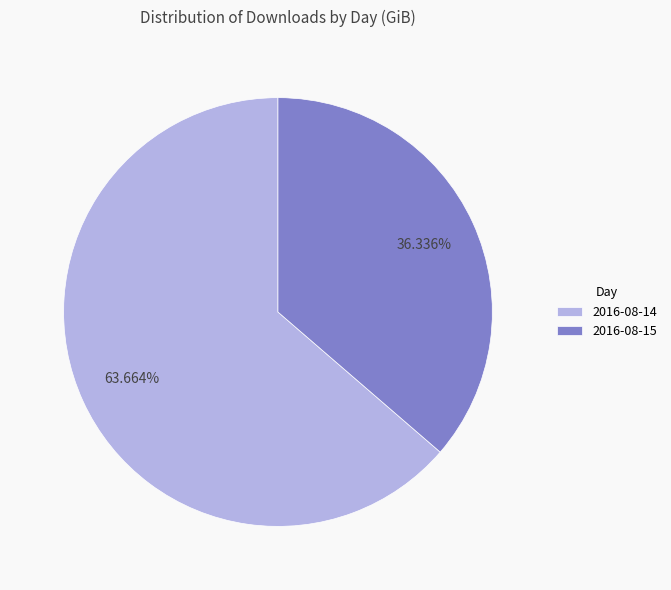

True or false: 2016-08-14 accounts for 54% of the total.

False